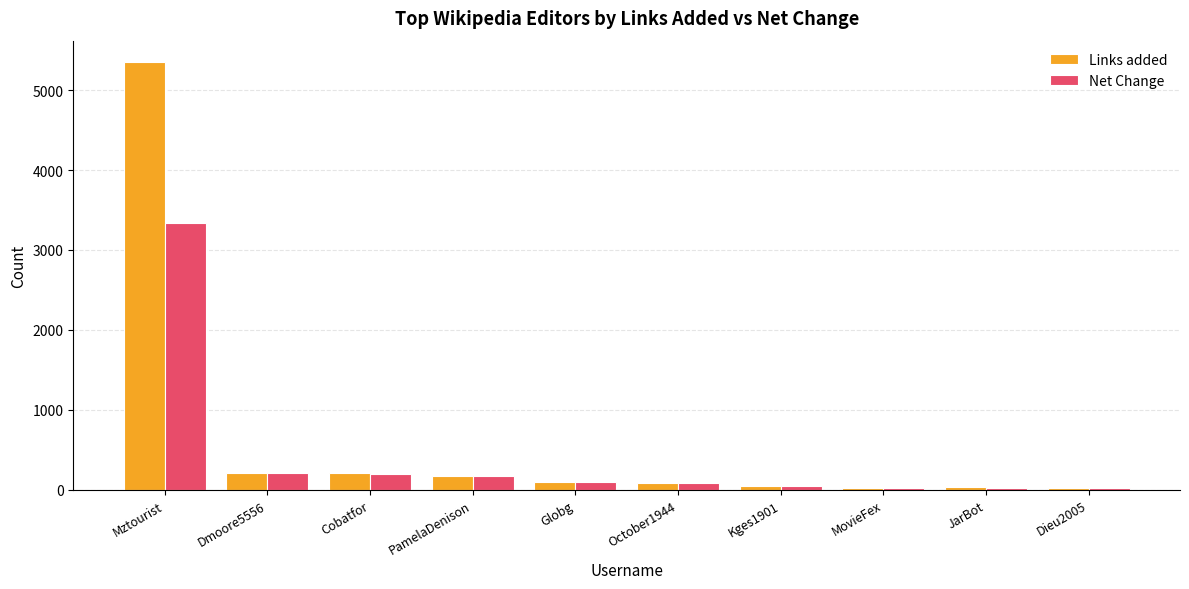

Are the bars grouped side by side (vs. stacked)?

Yes